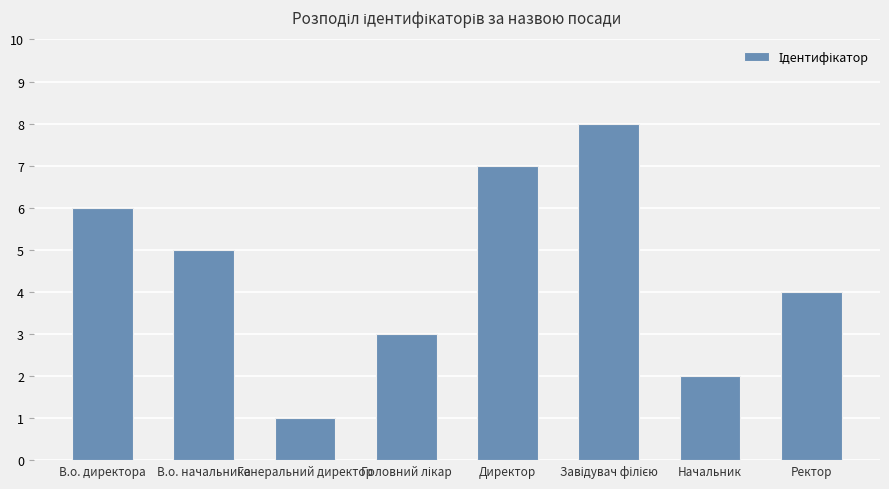

What is the sum of all values?

36